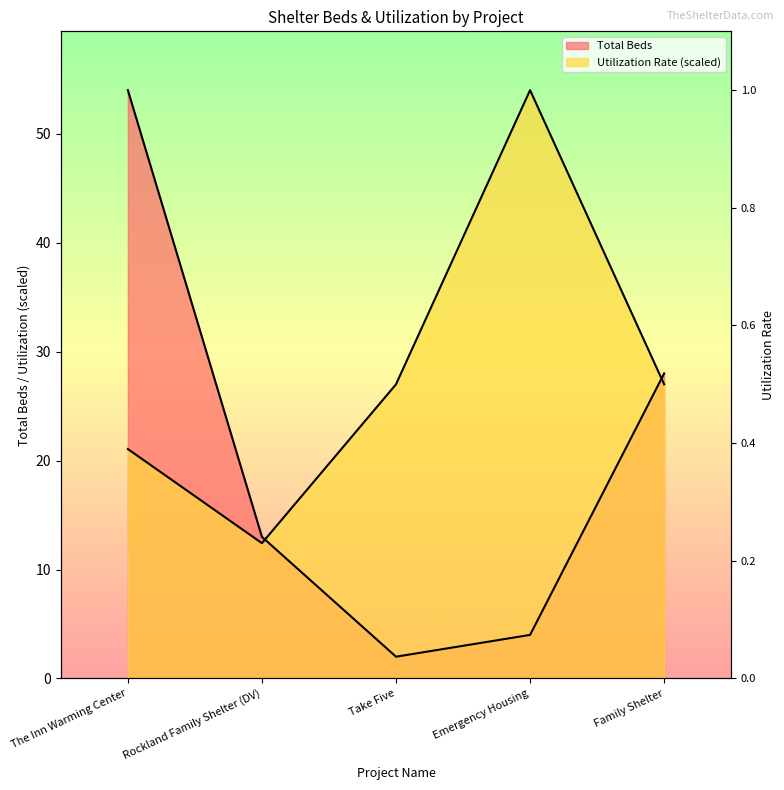

Where is Total Beds nearest to the value 28?

Family Shelter